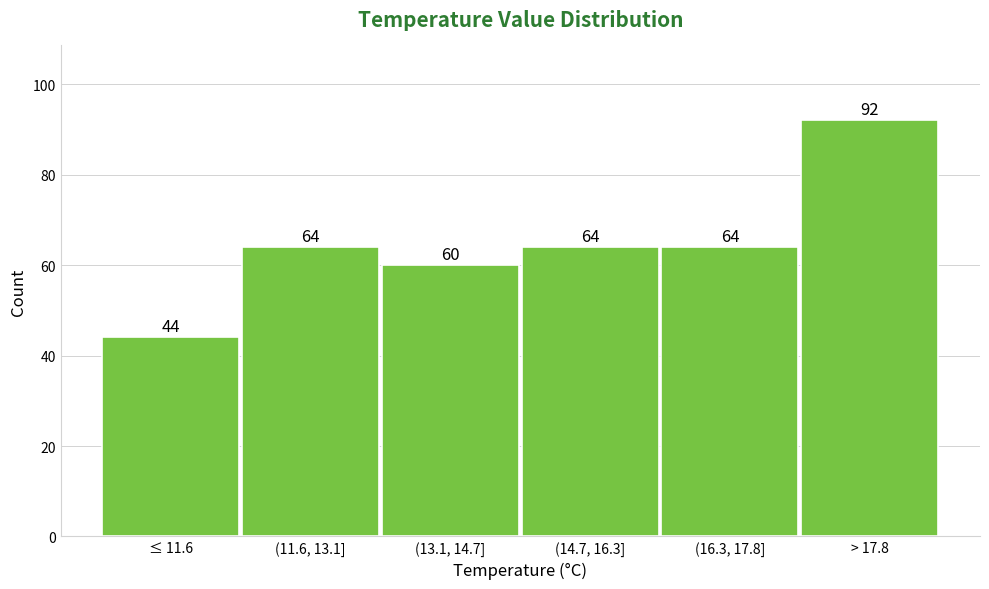

Reading right to left, transcribe all the data shown in this chart.

92	64	64	60	64	44